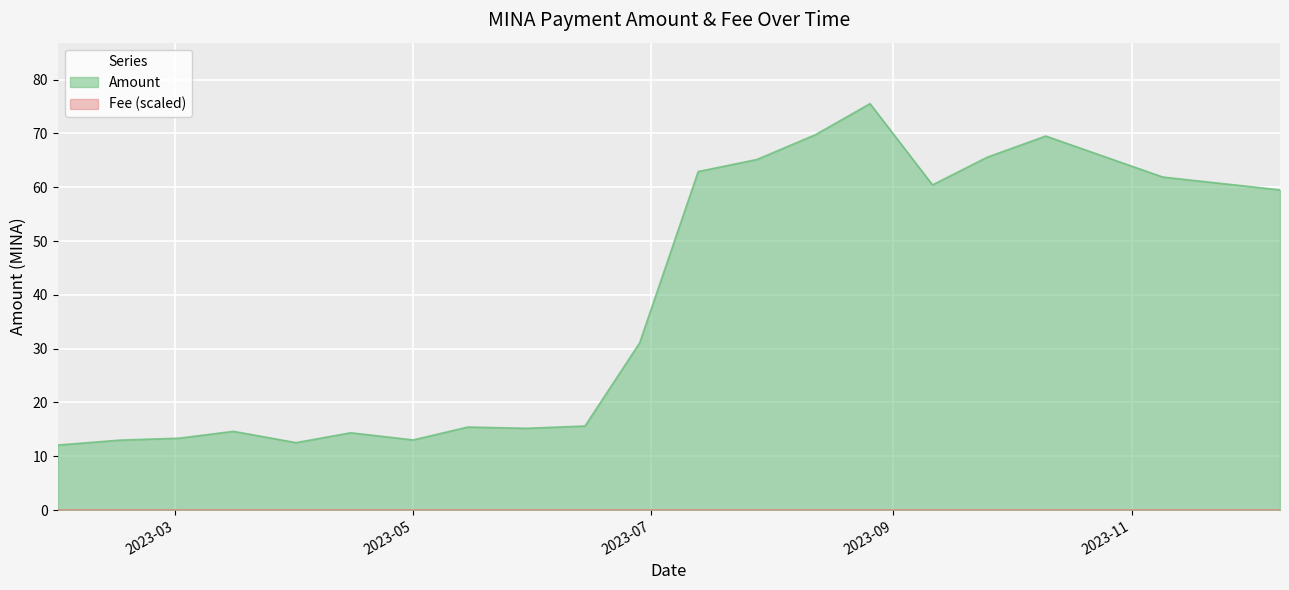

Between 2023-08-26 and 2023-12-09, which is larger?

2023-08-26